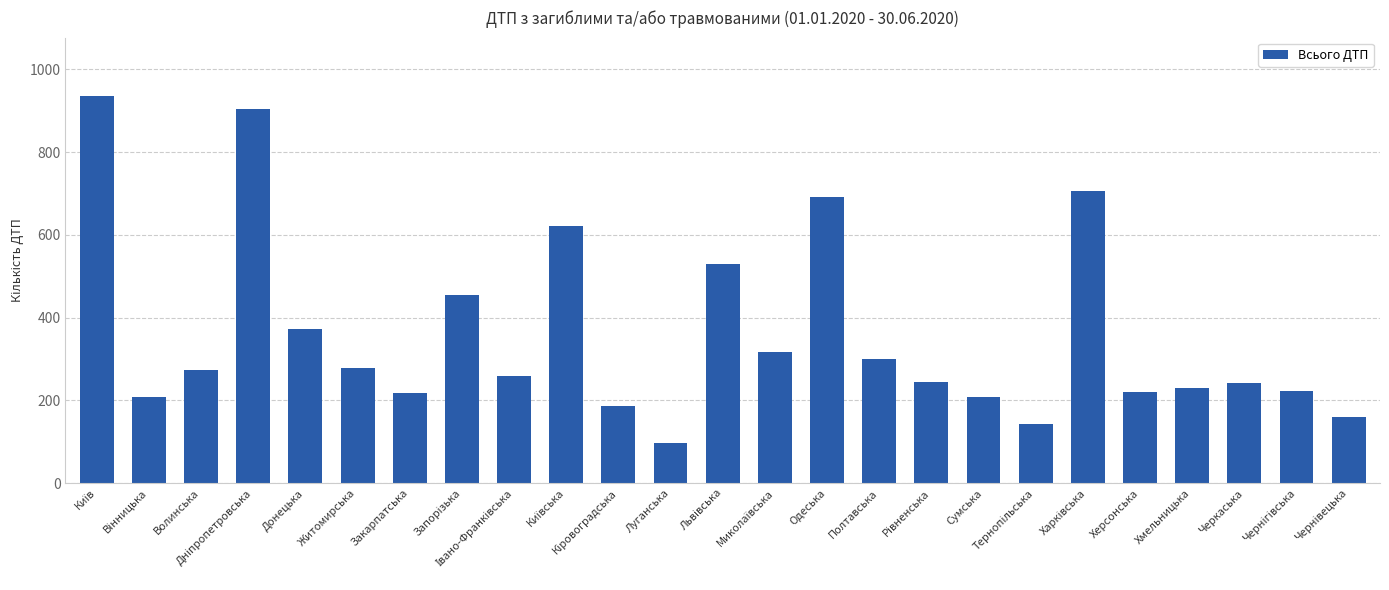

What is the average value?

361